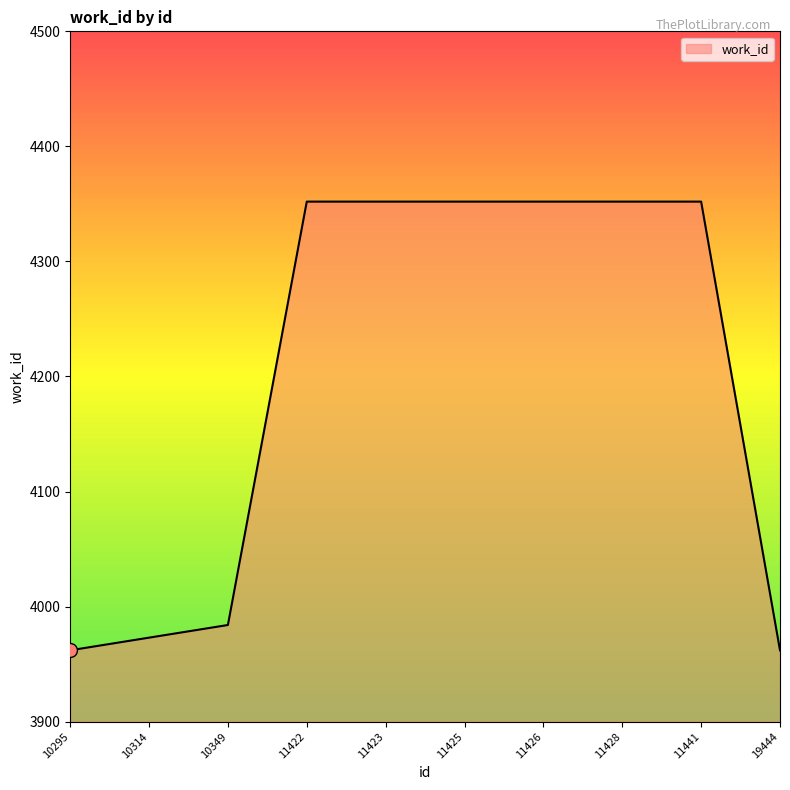

The chart shows a value of 820 at 10349. True or false?

False